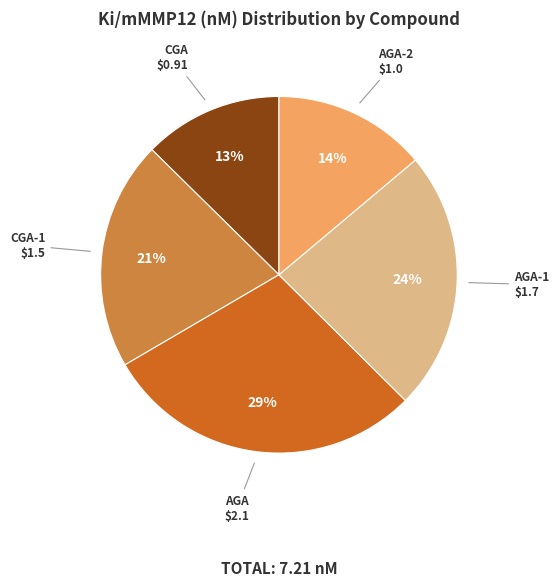

Count the number of slices in the pie.

5